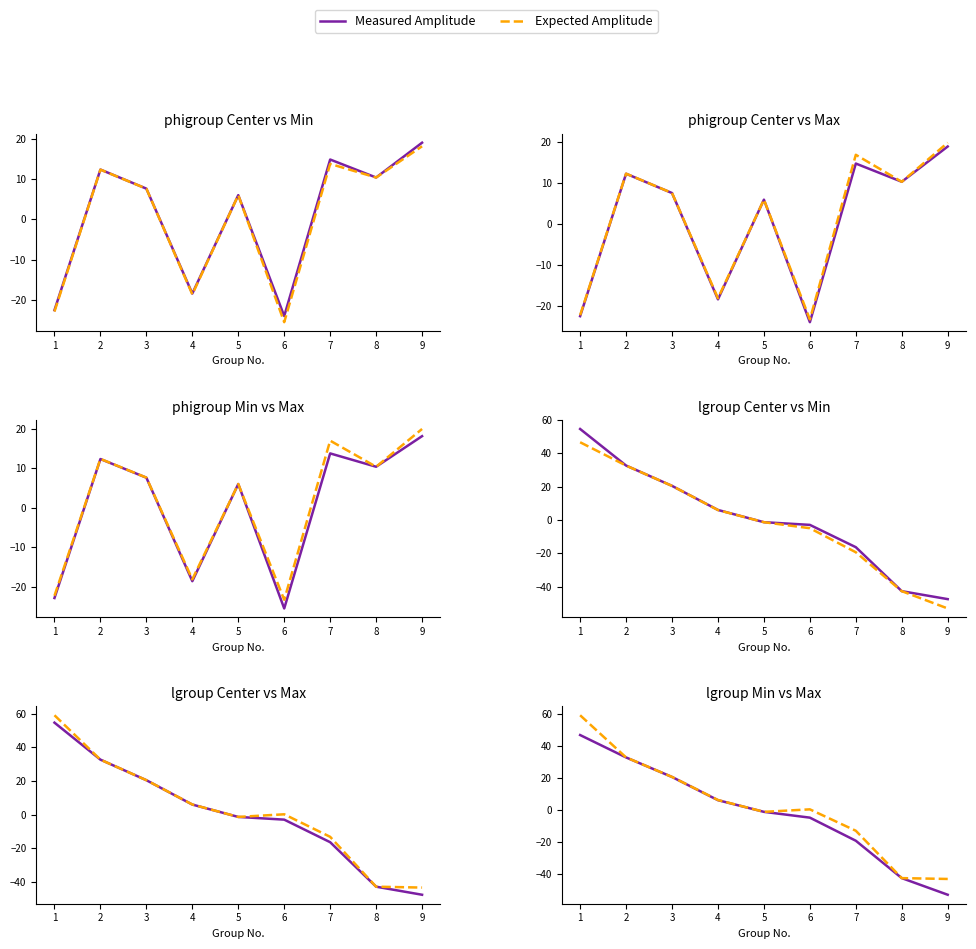

What is the spread (max minus min) of values at 9?

9.9